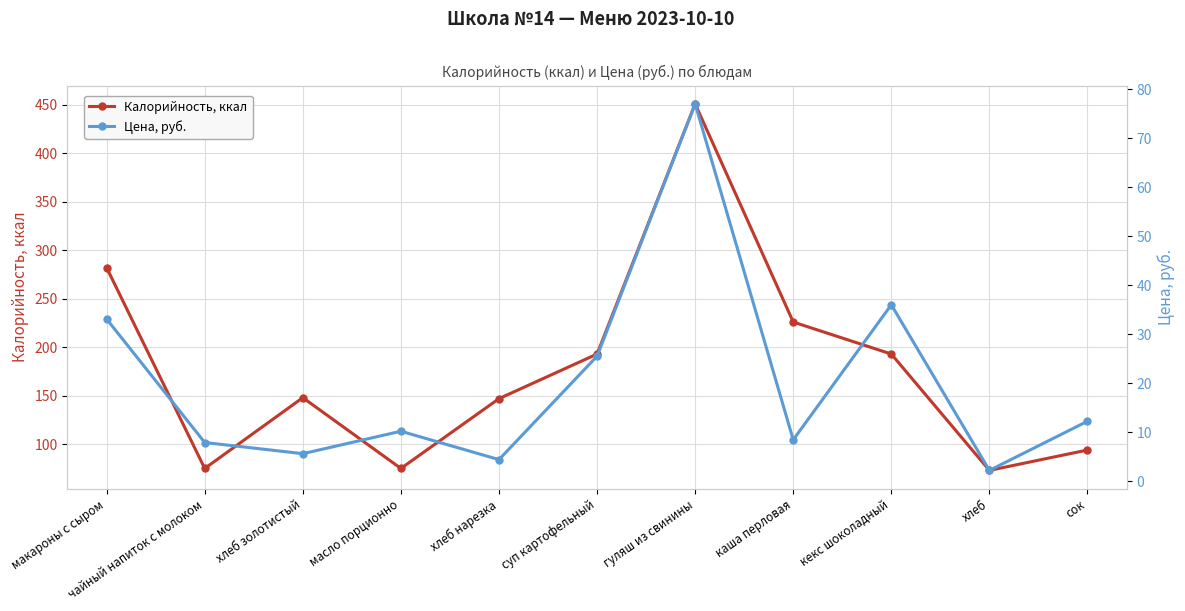

List the labels in order of Цена, руб. value, largest first.

гуляш из свинины, кекс шоколадный, макароны с сыром, суп картофельный, сок, масло порционно, каша перловая, чайный напиток с молоком, хлеб золотистый, хлеб нарезка, хлеб